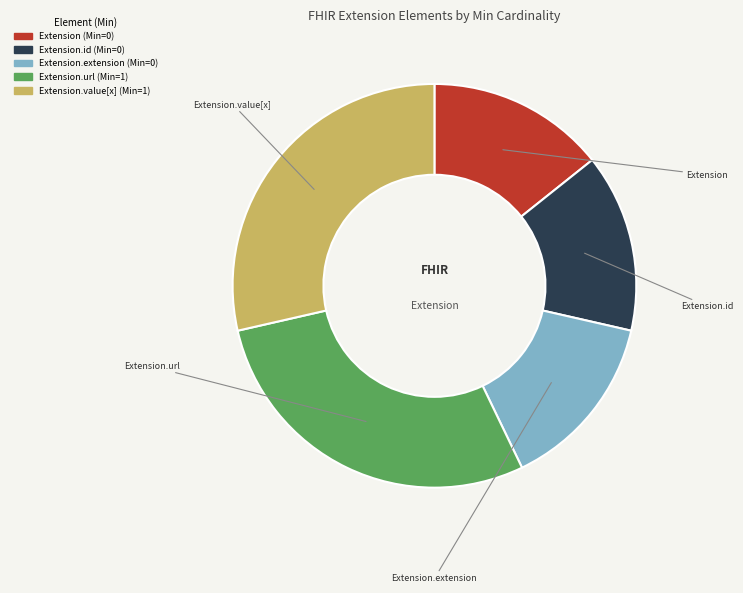

Is there any slice that represents more than half of the pie?

No